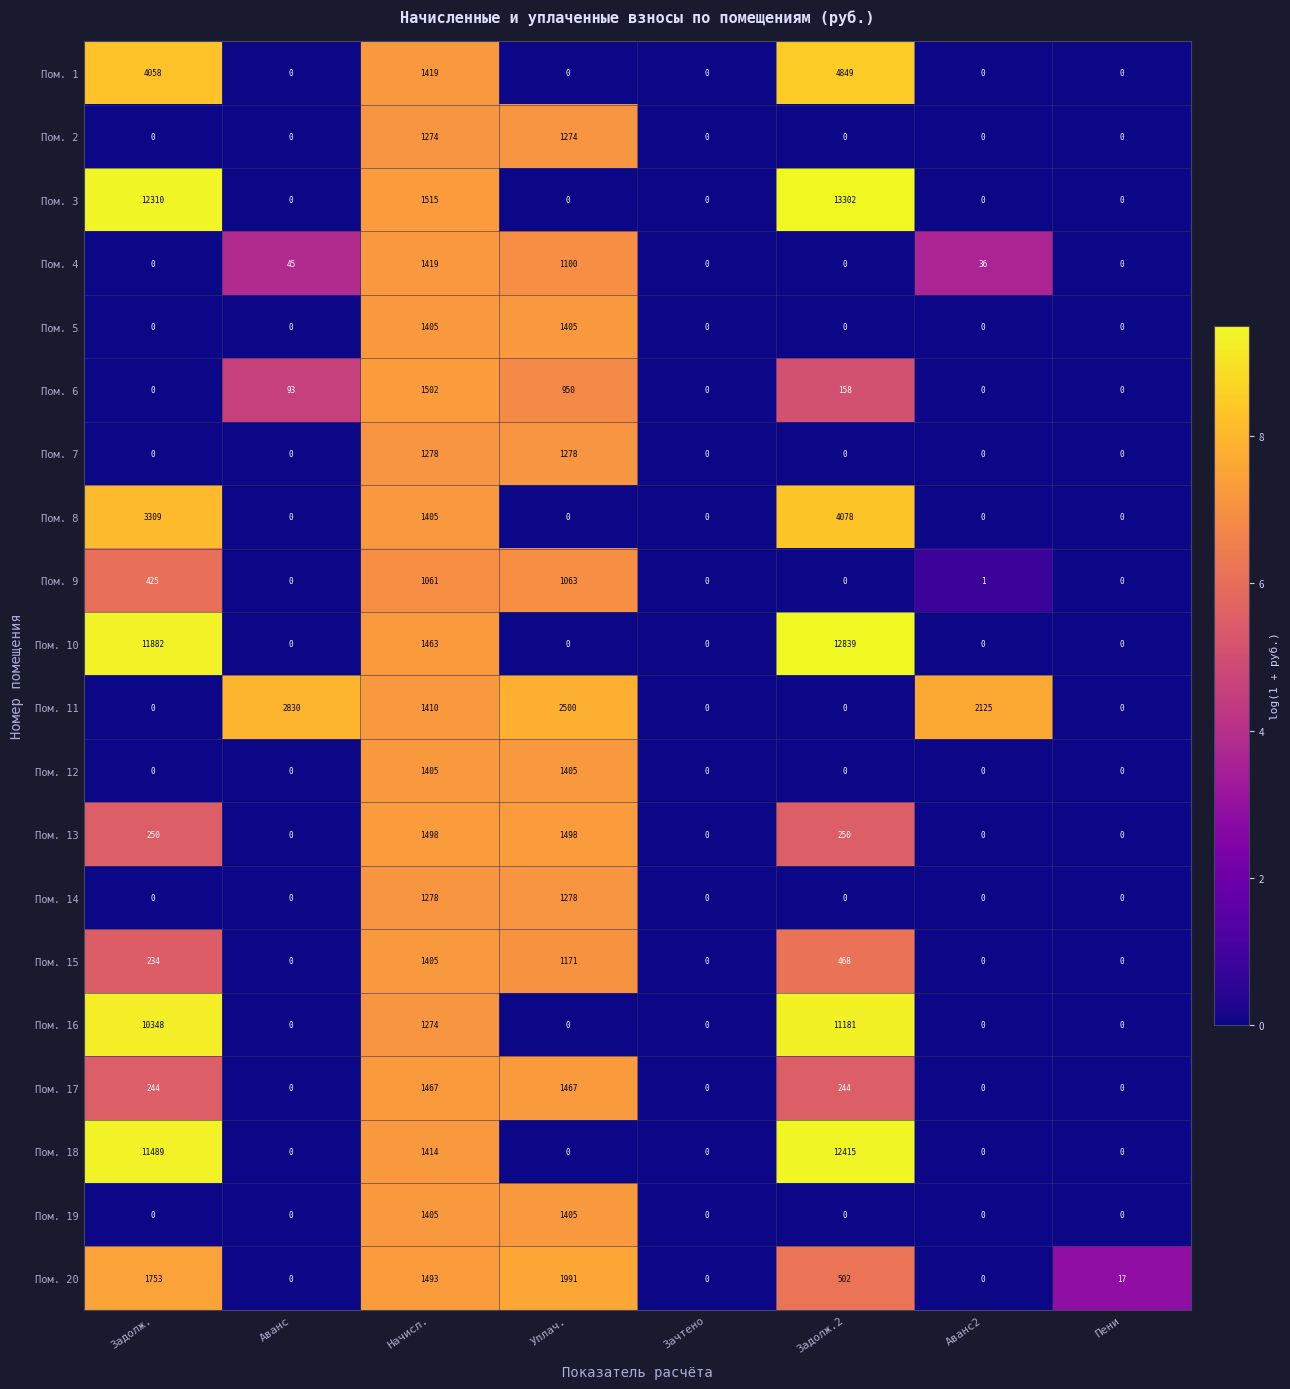

How many distinct data groups are displayed?

20